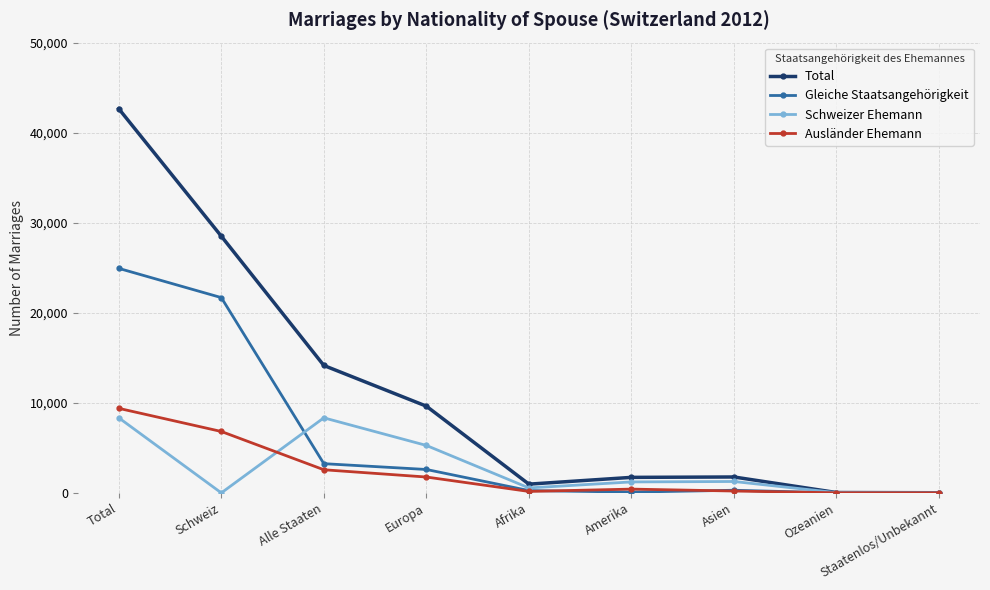

What is the value of the Total point at the 5th from the left?

972